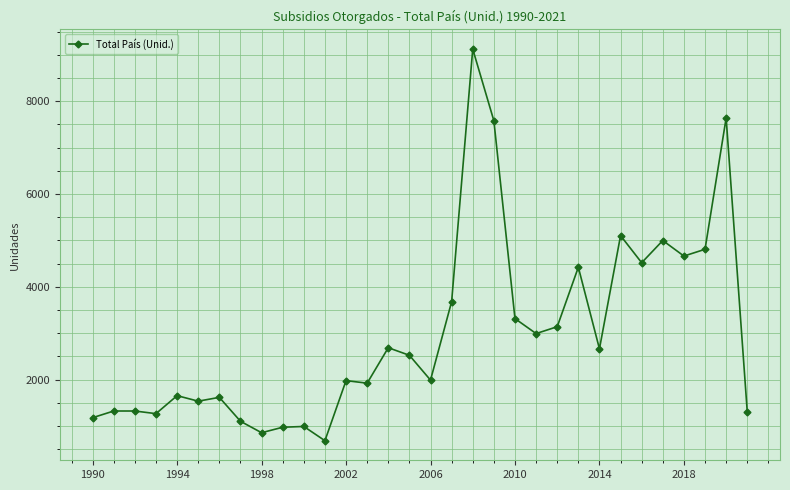

What is the smallest value displayed?

682